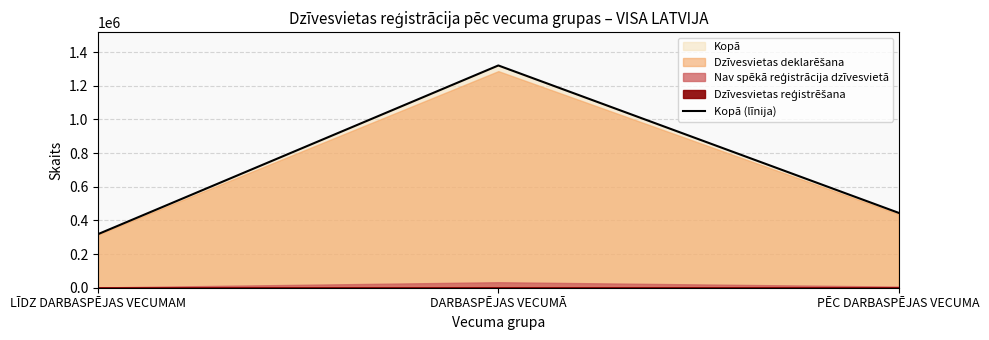

How many categories are shown in the chart?

3